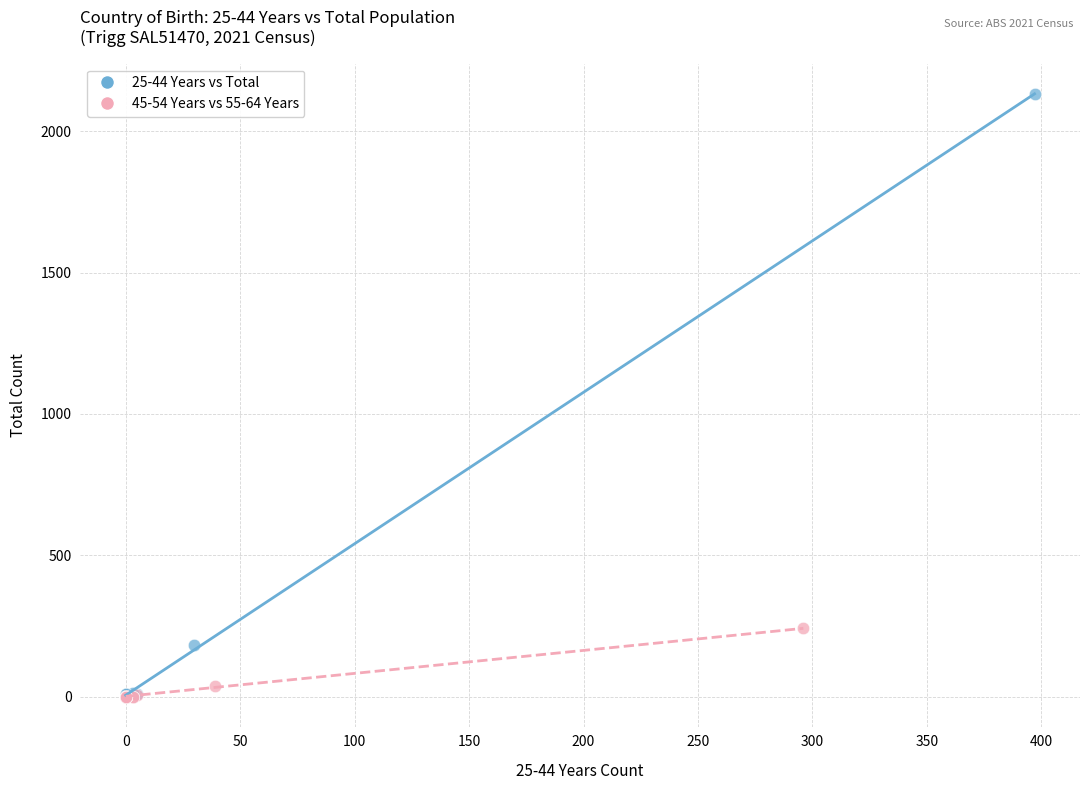

Which series contains the highest Y value?

25-44 Years vs Total